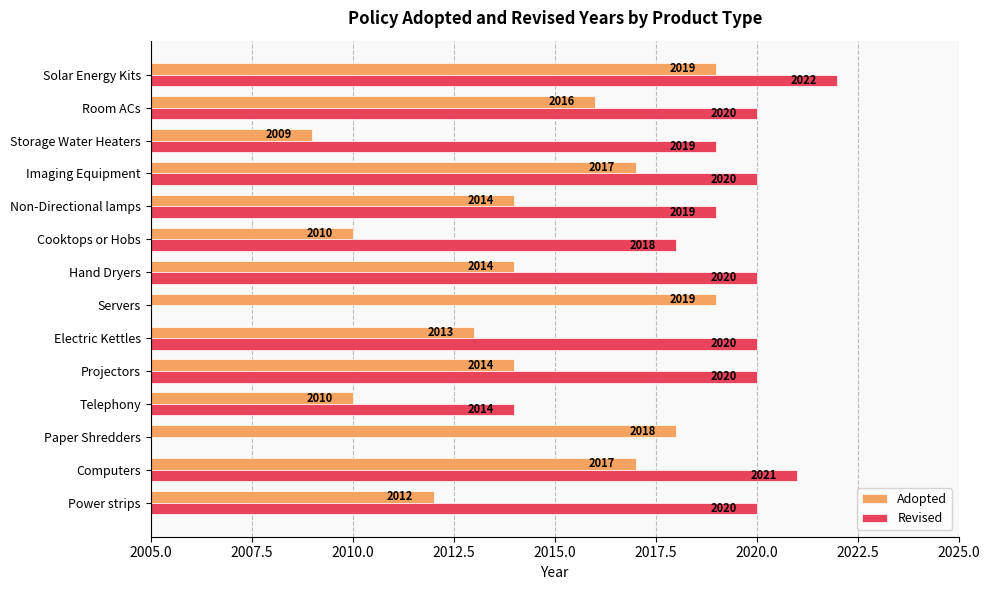

The Adopted series shows 2017 at Imaging Equipment. True or false?

True